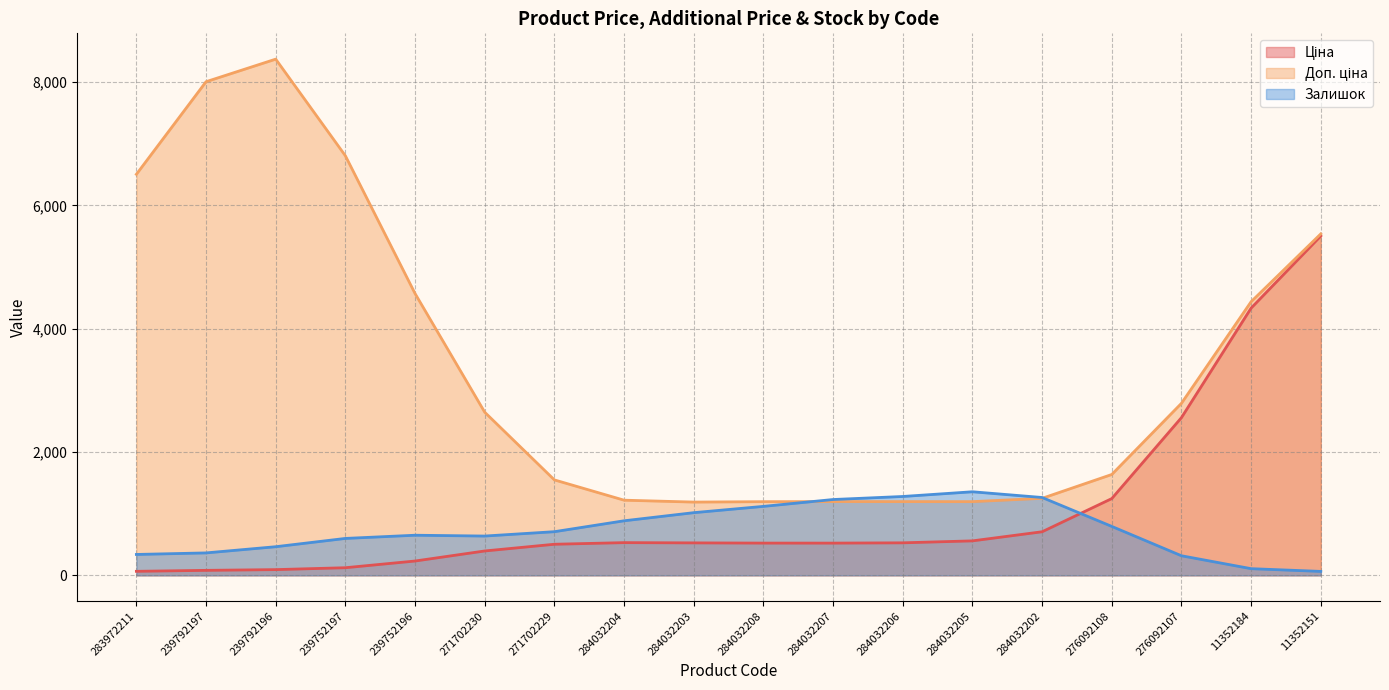

Read the Залишок value at 276092108.

793.7